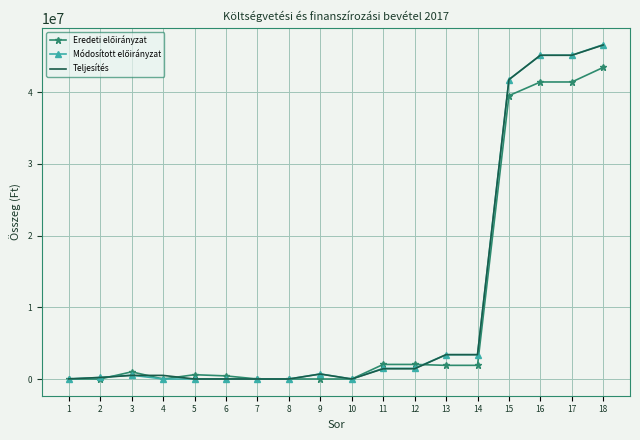

At how many categories does at least one series exceed 9750143?

4